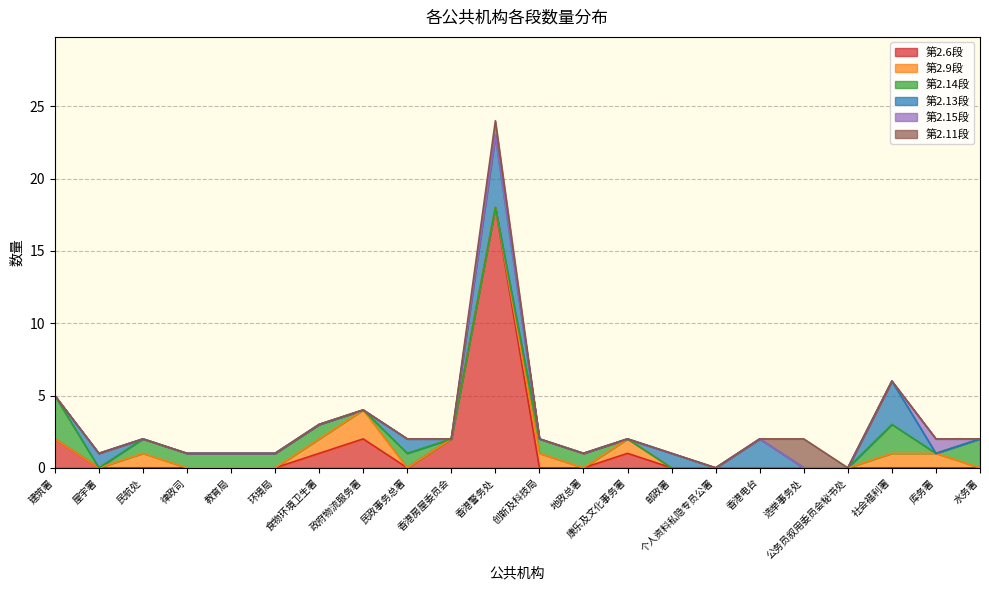

What is the maximum value shown in the chart?

18